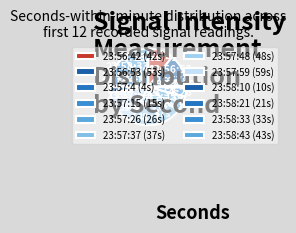

What is the smallest slice in the pie chart?

23:57:4 (4s)